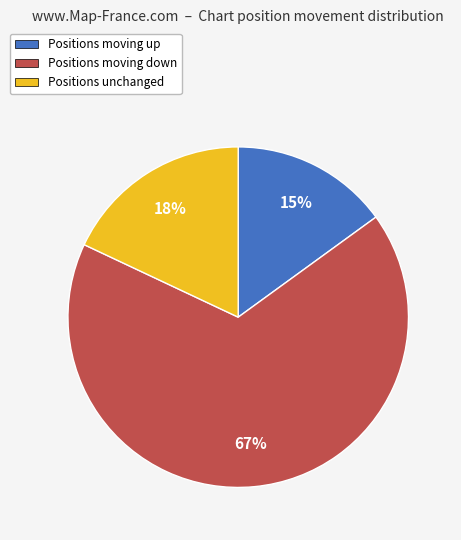

Approximately how many times larger is the value at Positions unchanged compared to Positions moving down?

0.3